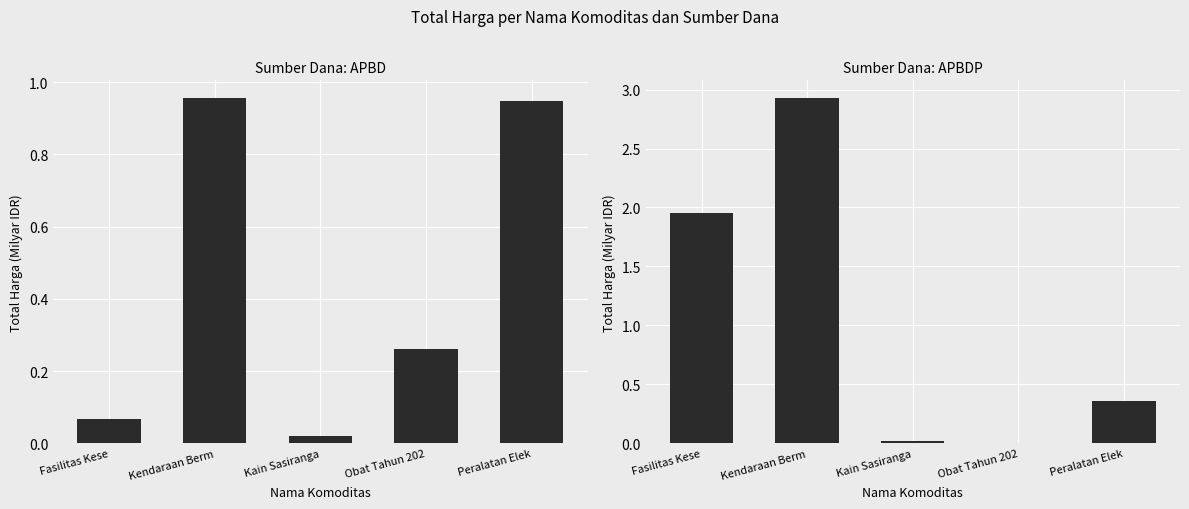

Reading left to right, what are all the values shown in this chart?

APBD: 0.1	1.0	0.0	0.3	0.9
APBDP: 2.0	2.9	0.0	0.0	0.4